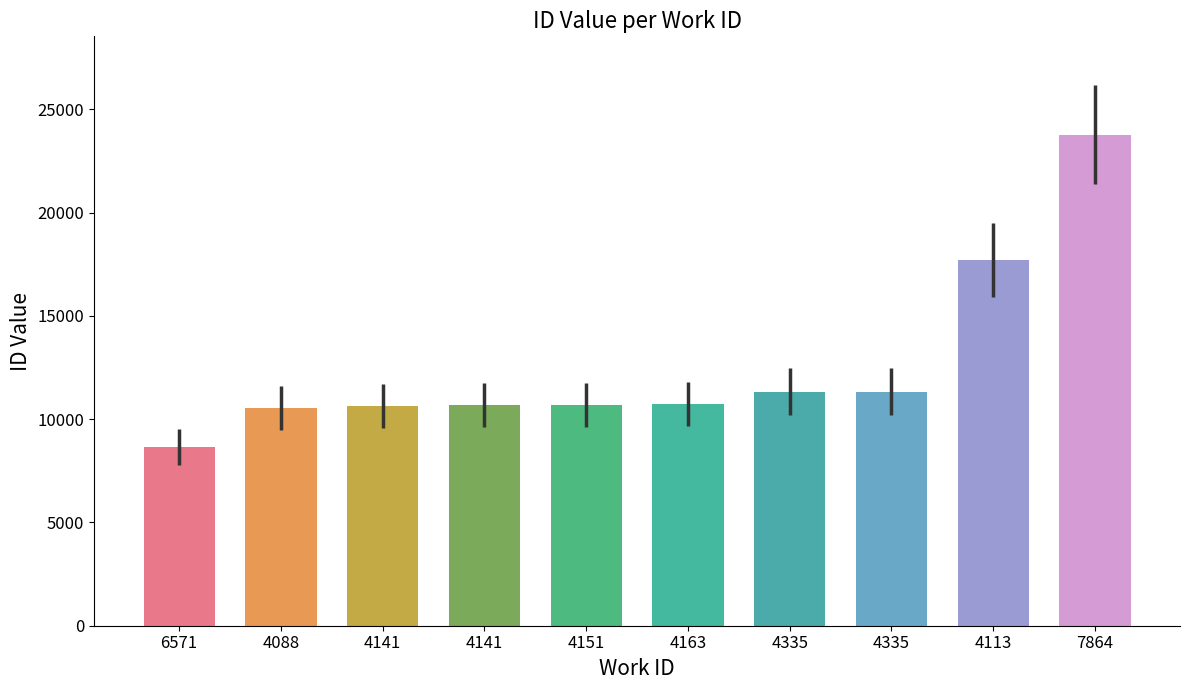

What is the value of the 1st bar from the left?

8655